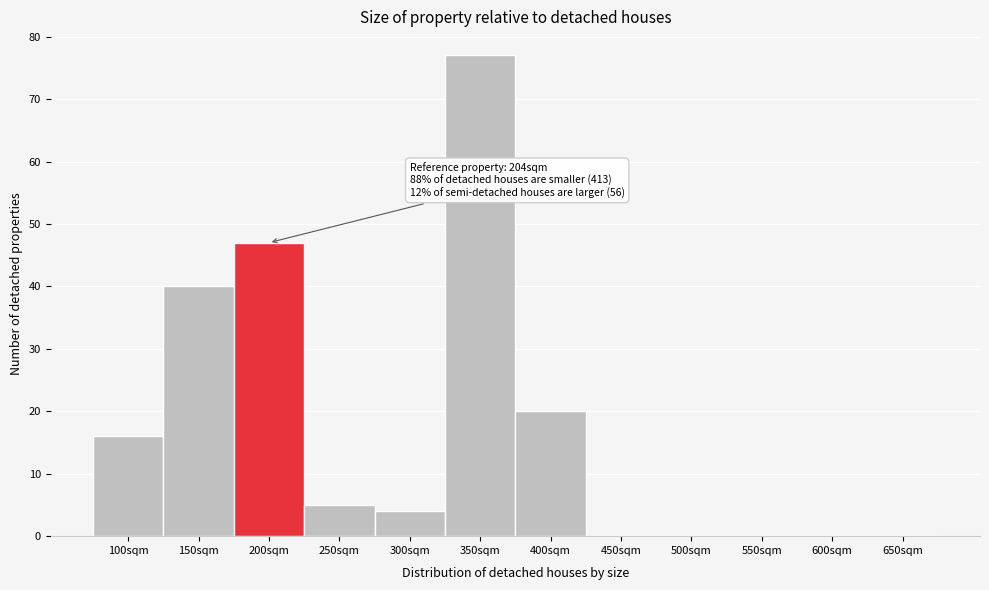

Which has a higher value, 150sqm or 350sqm?

350sqm